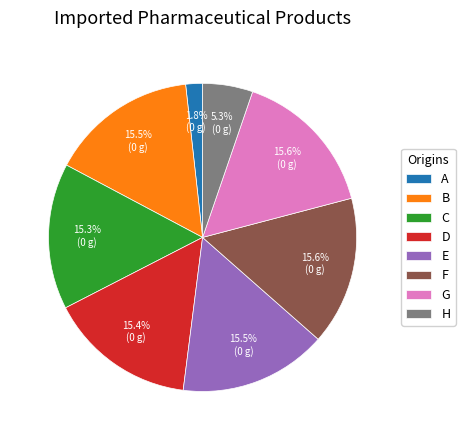

How many segments does this pie chart have?

8